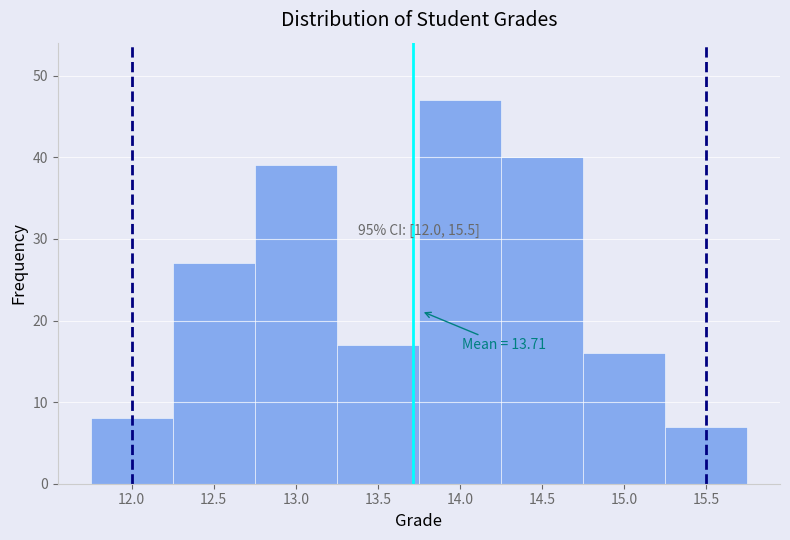

Over which range of the x-axis is the bar tallest?

13.75 to 14.25